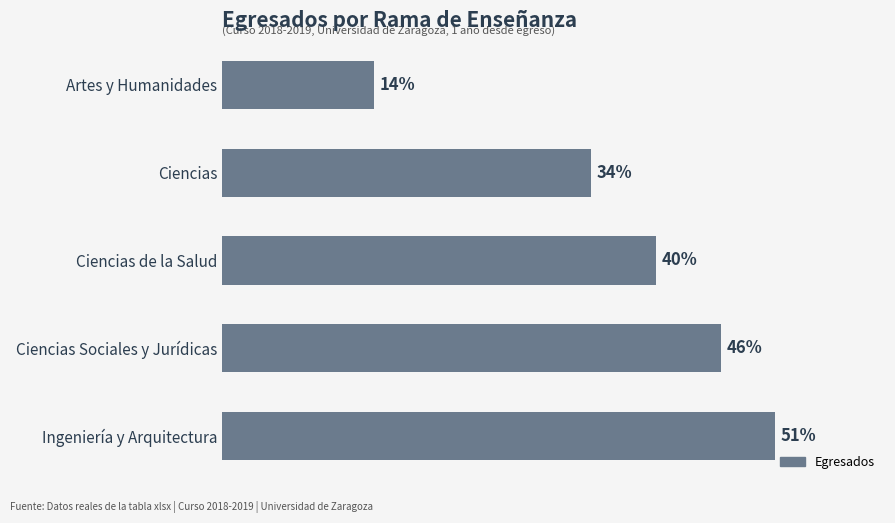

Between Ingeniería y Arquitectura and Artes y Humanidades, which is larger?

Ingeniería y Arquitectura